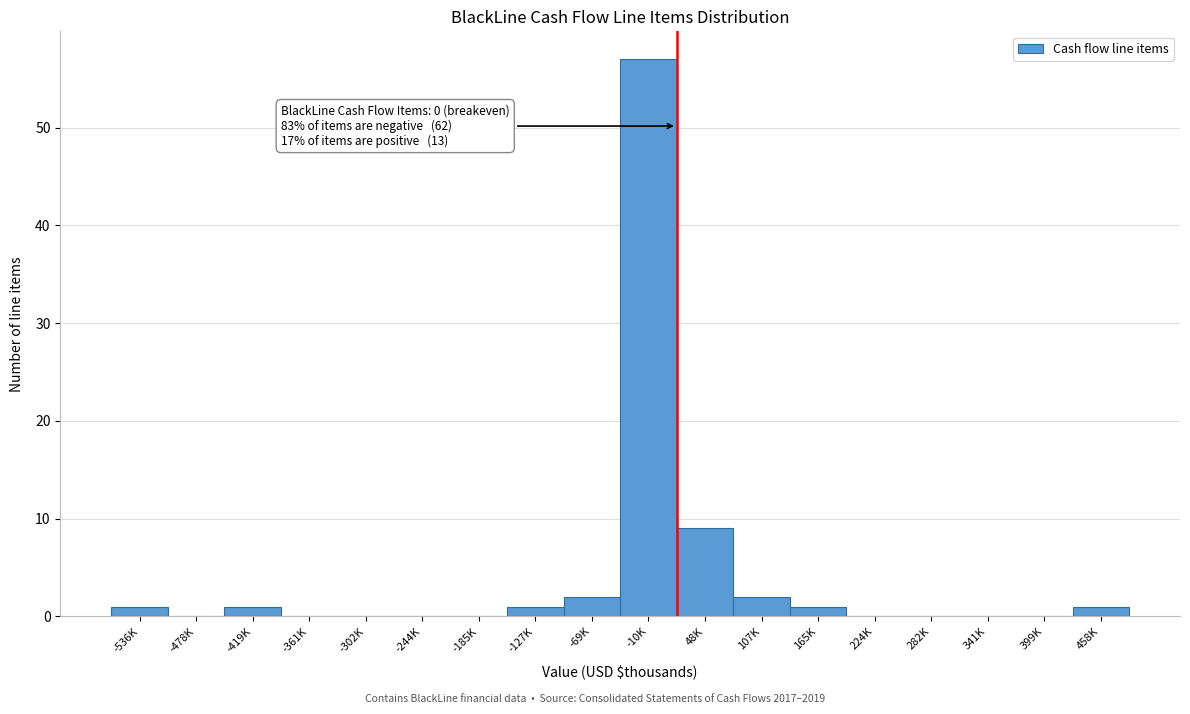

Reading right to left, transcribe all the data shown in this chart.

458K=1	399K=0	341K=0	282K=0	224K=0	165K=1	107K=2	48K=9	-10K=57	-69K=2	-127K=1	-185K=0	-244K=0	-302K=0	-361K=0	-419K=1	-478K=0	-536K=1